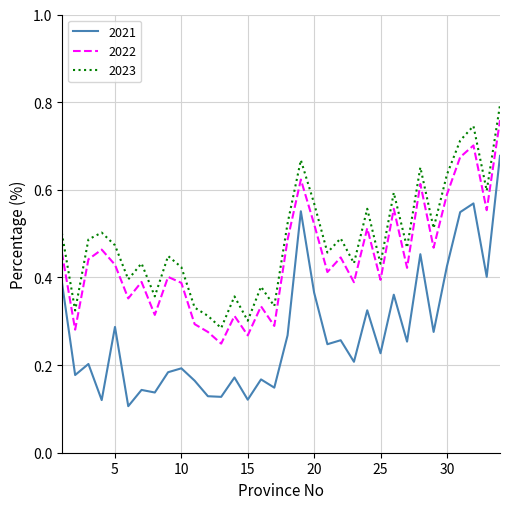

True or false: 2021 and 2022 cross at least once.

False